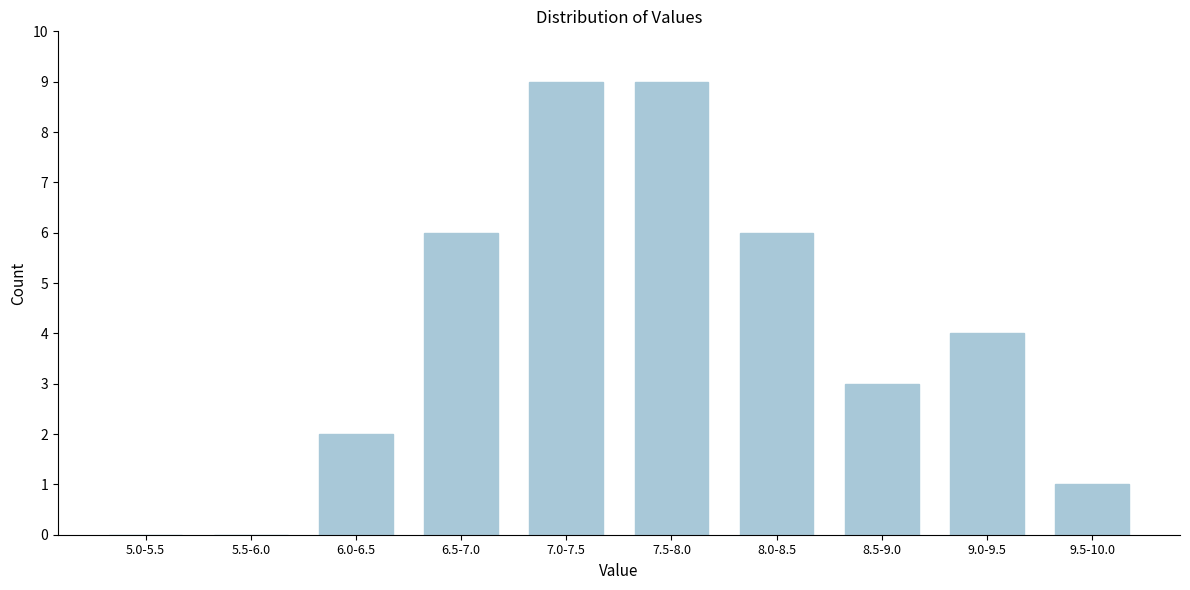

Reading left to right, what are all the values shown in this chart?

5.0-5.5=0	5.5-6.0=0	6.0-6.5=2	6.5-7.0=6	7.0-7.5=9	7.5-8.0=9	8.0-8.5=6	8.5-9.0=3	9.0-9.5=4	9.5-10.0=1